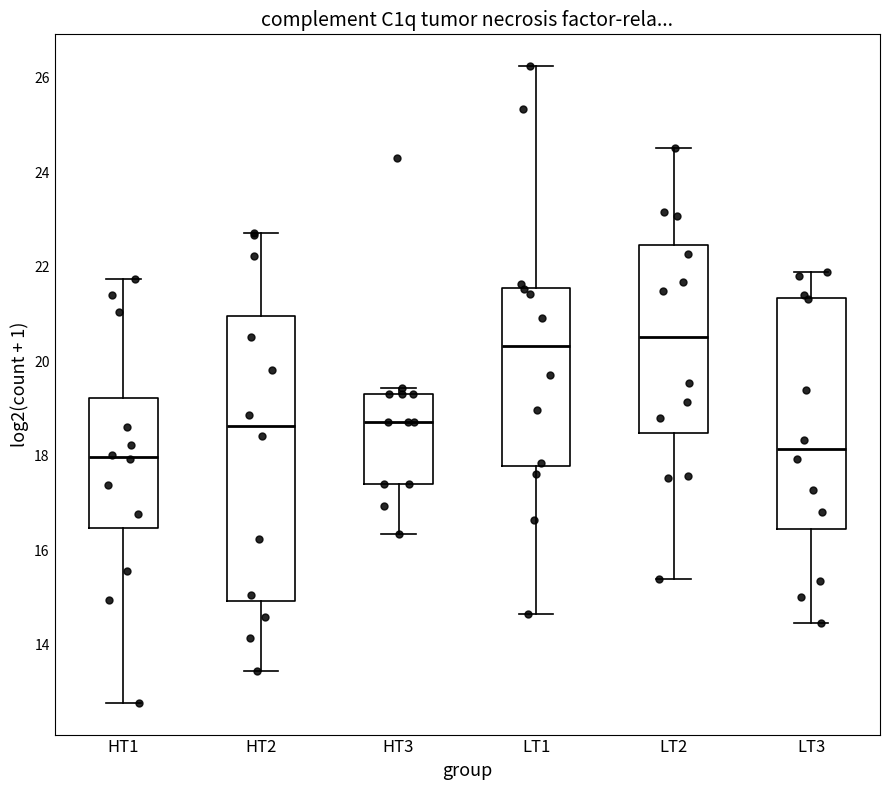

Where does the median line of the box for HT3 sit on the y-axis? The values are not printed on the chart, so give them approximately, as read against the axis.

18.8